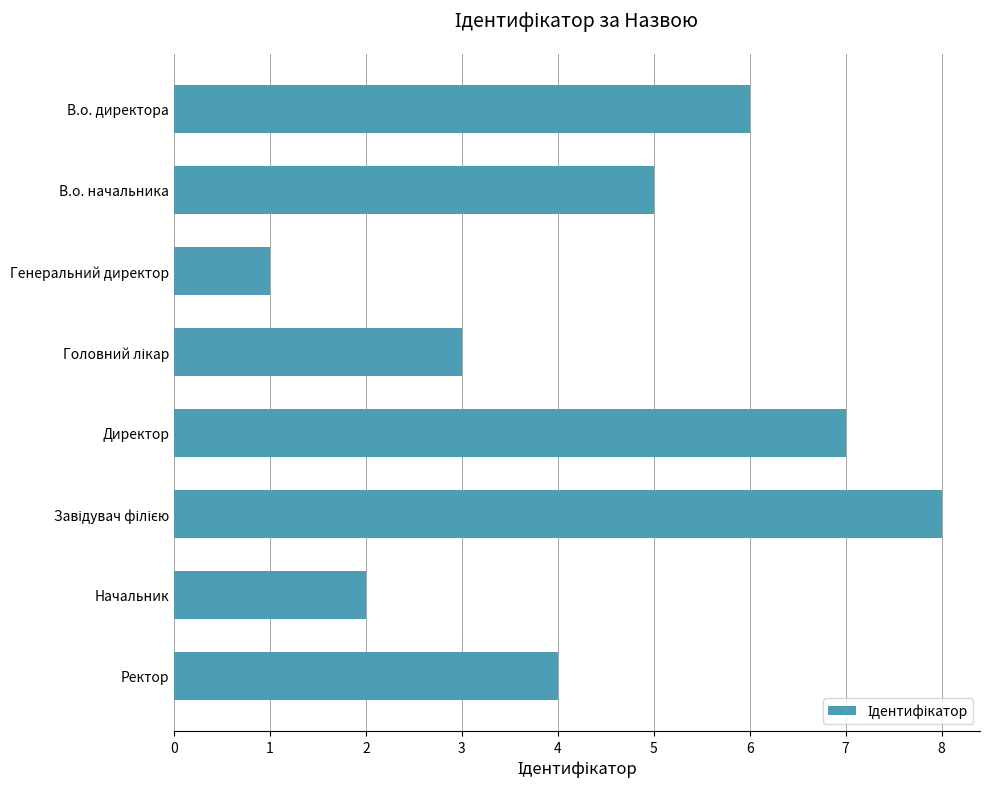

Approximately how many times larger is the value at Ректор compared to В.о. директора?

0.7